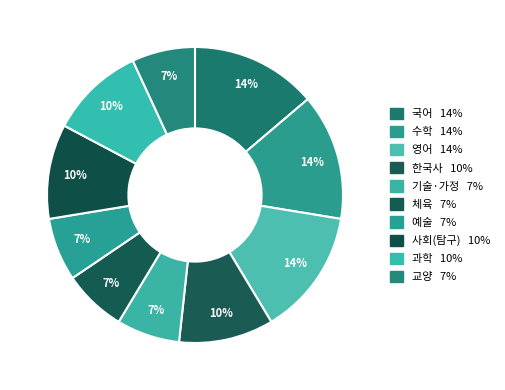

True or false: 체육 accounts for 1% of the total.

False